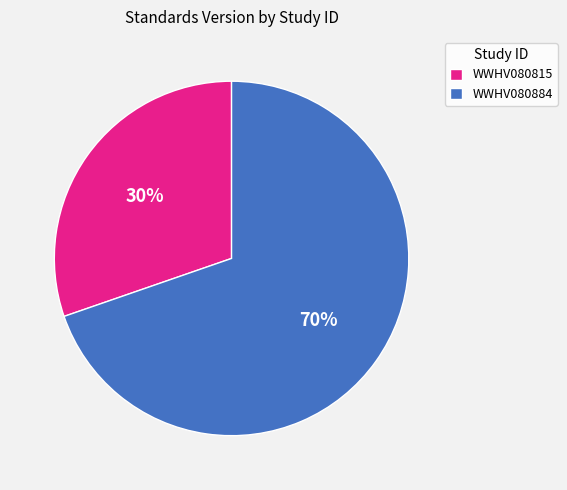

Is there any slice that represents more than half of the pie?

Yes